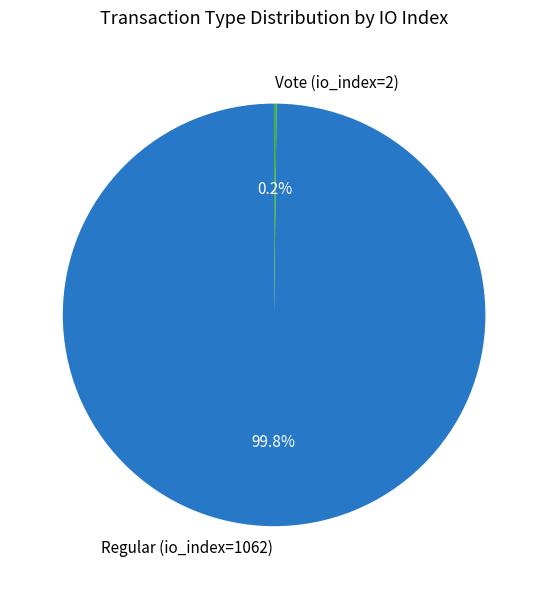

Which slice represents more than half of the pie?

Regular (io_index=1062)